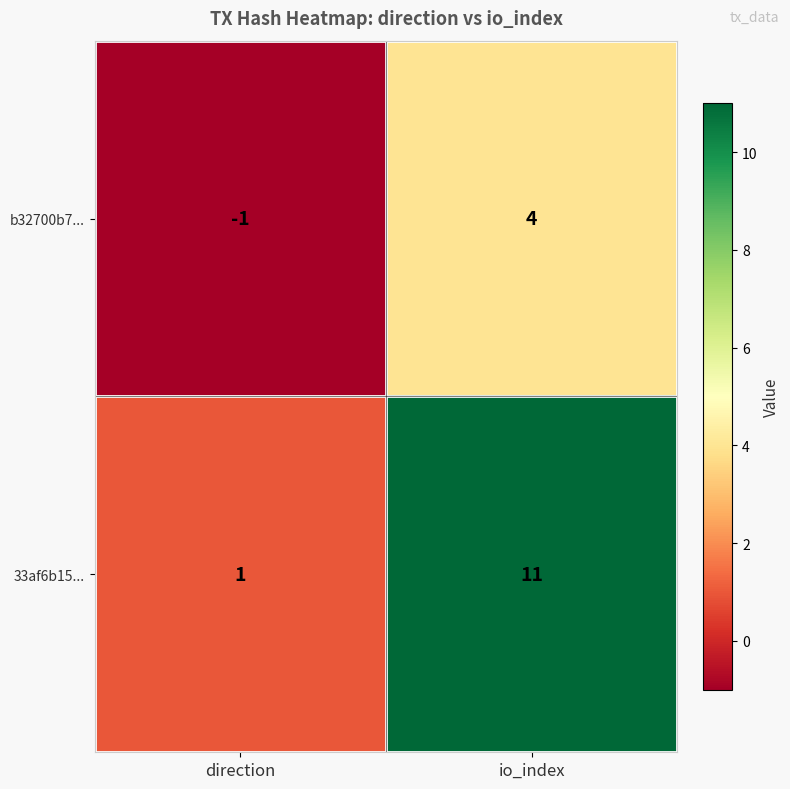

How many series are shown in this chart?

2